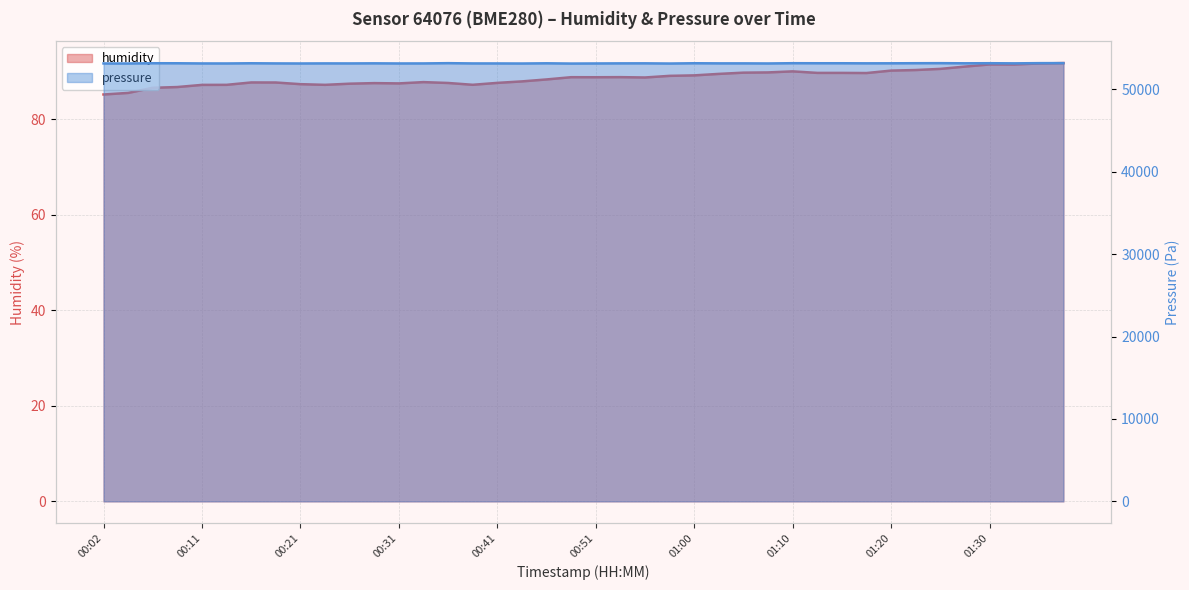

How many lines are shown in the chart?

2